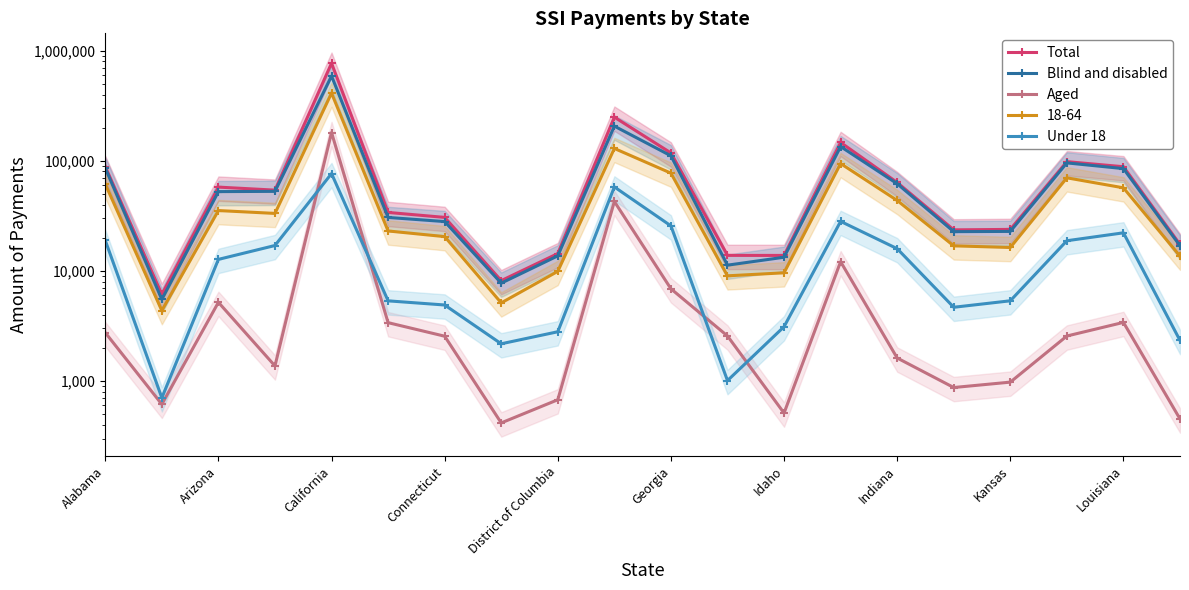

Does the chart have visible grid lines?

No